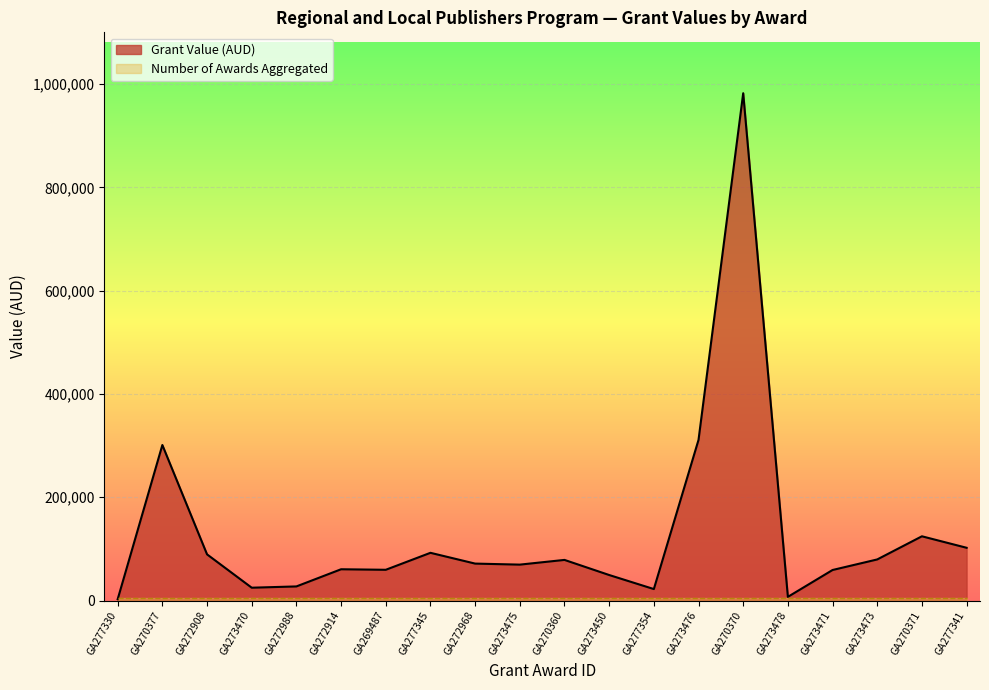

Reading left to right, list all the values displayed in this chart.

GA277330=2750.0	GA270377=301202.0	GA272908=89525.7	GA273470=24981.0	GA272988=27456.0	GA272914=60698.0	GA269487=59664.0	GA277345=92521.0	GA272968=71654.0	GA273475=69663.0	GA270360=78793.0	GA273450=49559.4	GA277354=22363.0	GA273476=311124.0	GA270370=982168.0	GA273478=7260.0	GA273471=59257.0	GA273473=79704.9	GA270371=124498.0	GA277341=102267.0